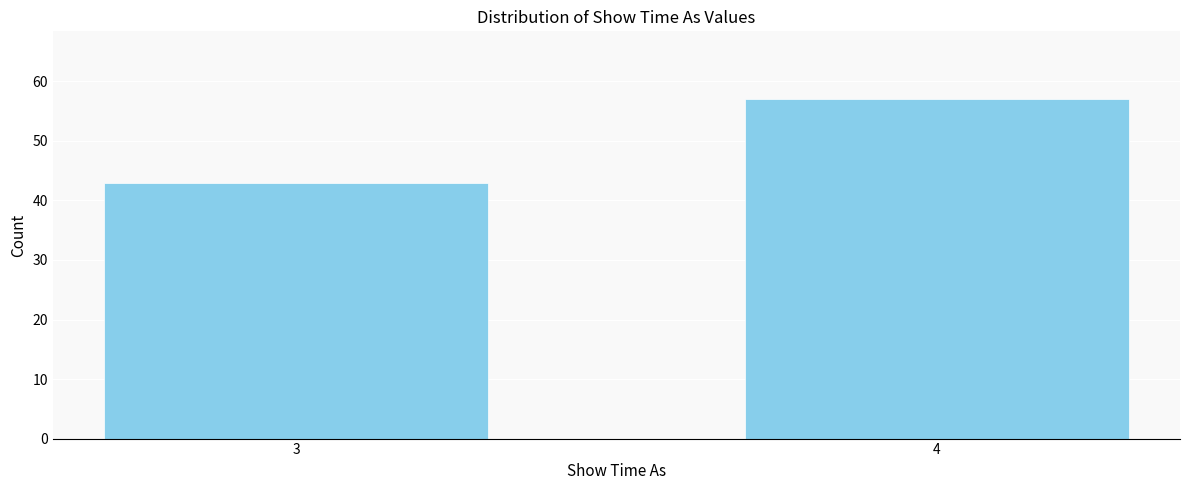

Reading right to left, what are all the values shown in this chart?

57	43